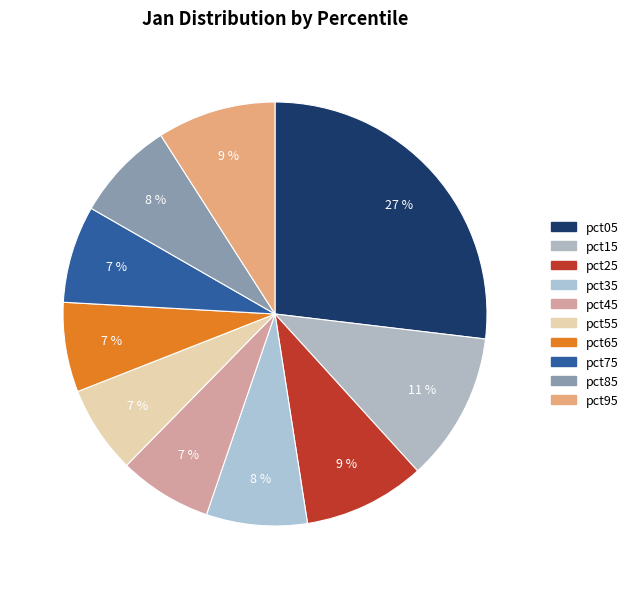

To the nearest percent, what percentage of the pie is pct25?

9%